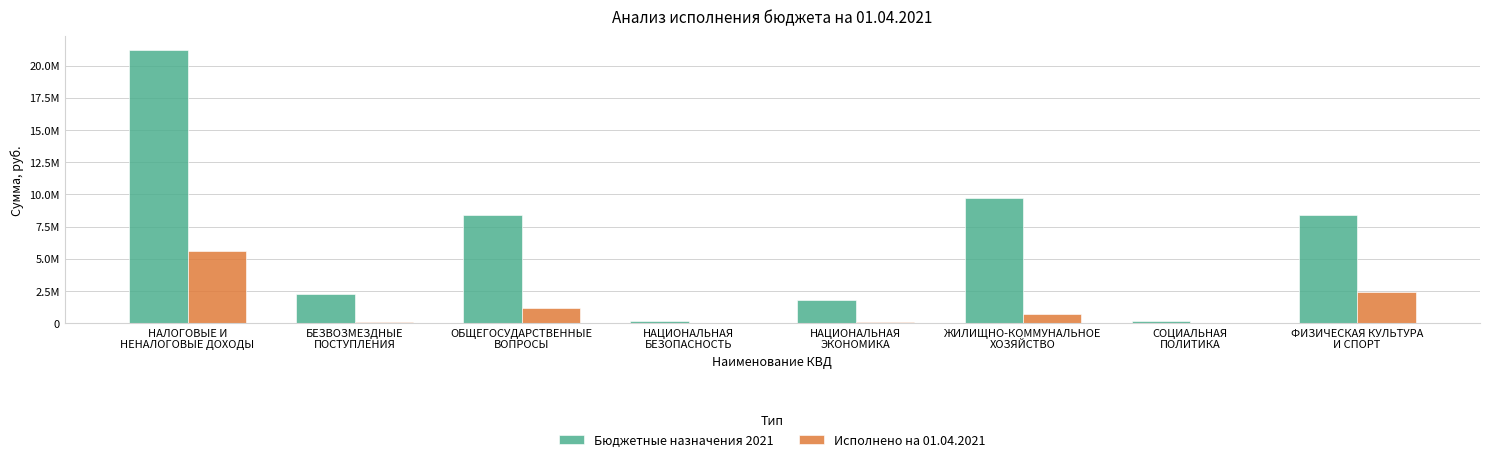

What is the difference between the highest and lowest values at СОЦИАЛЬНАЯ
ПОЛИТИКА?

120314.4